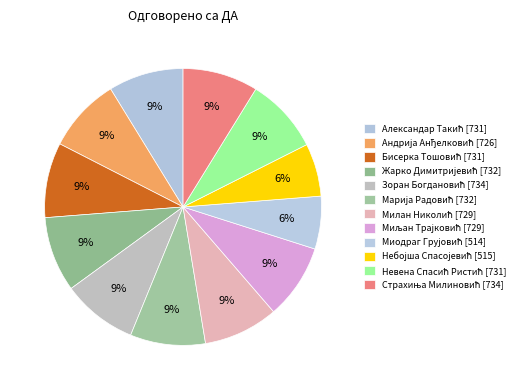

What is the largest slice in the pie chart?

Зоран Богдановић